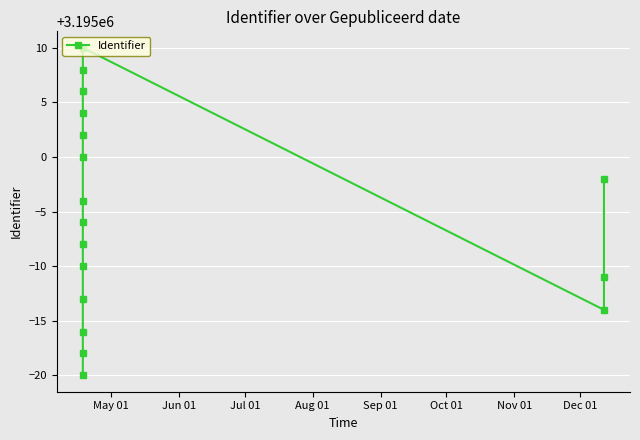

At which category does the chart reach its minimum across all series?

May 01